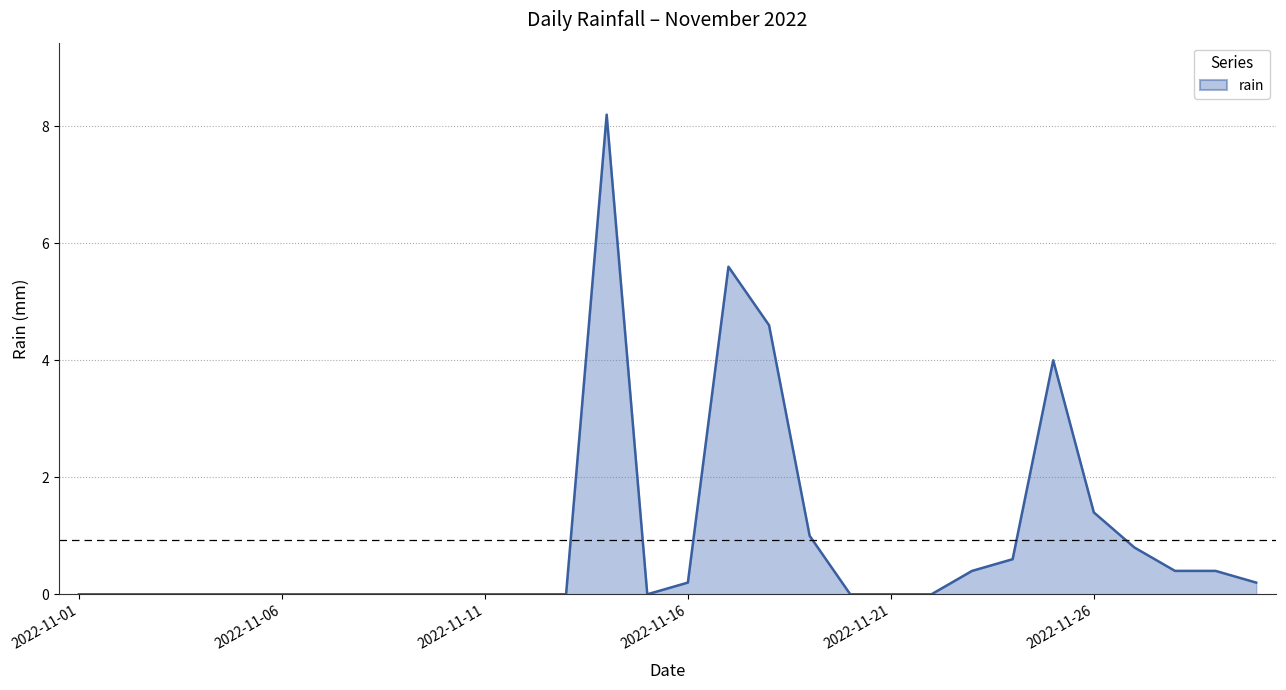

Reading left to right, transcribe all the data shown in this chart.

0.0	0.0	0.0	0.0	0.0	0.0	0.0	0.0	0.0	0.0	0.0	0.0	0.0	8.2	0.0	0.2	5.6	4.6	1.0	0.0	0.0	0.0	0.4	0.6	4.0	1.4	0.8	0.4	0.4	0.2